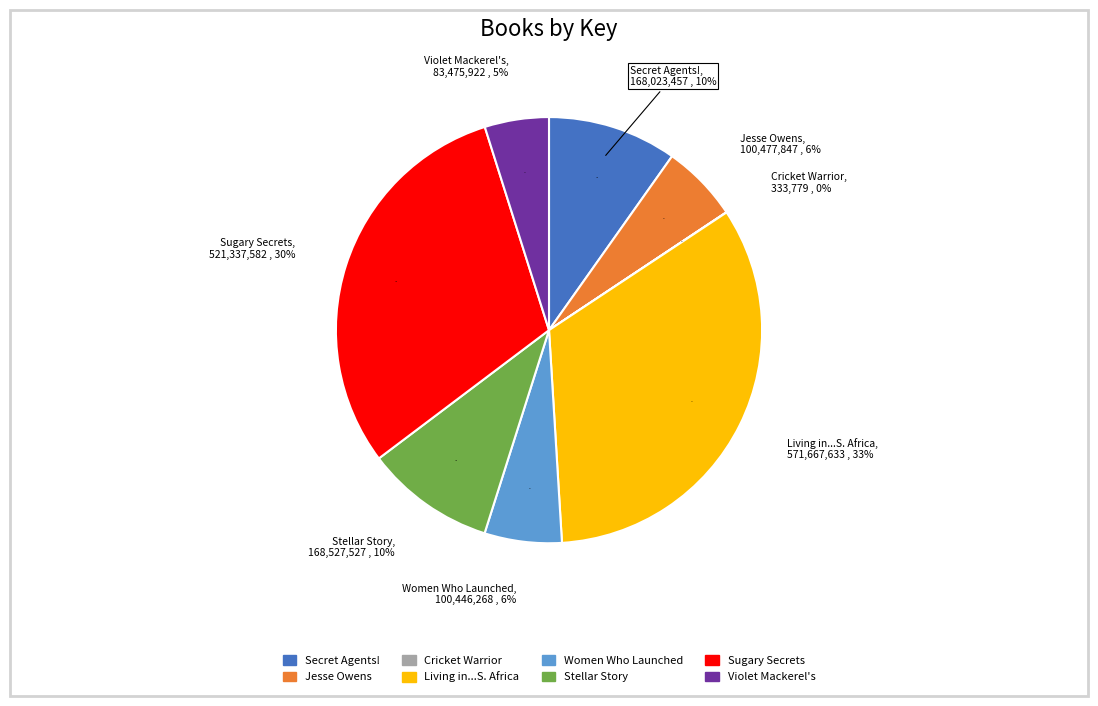

How much of the chart is everything except Jesse Owens?

94.1%